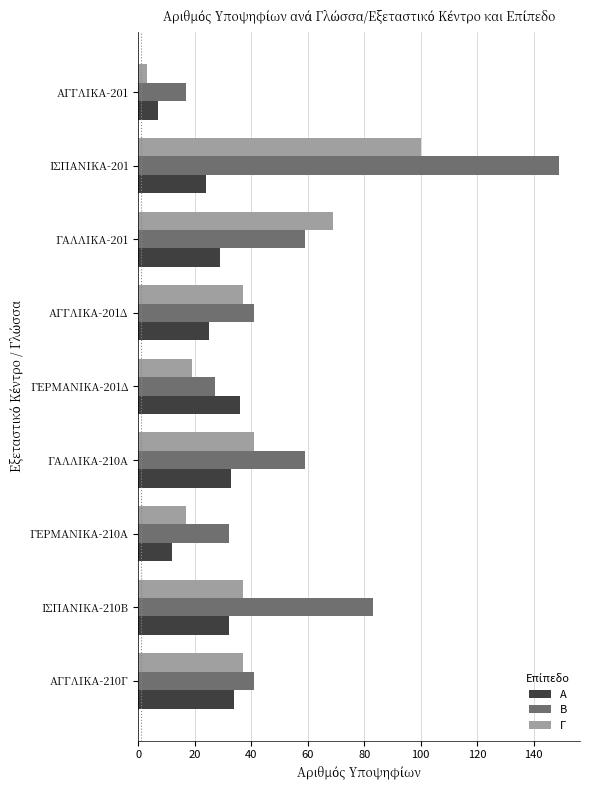

At which label is Α closest to 21?

ΙΣΠΑΝΙΚΑ-201